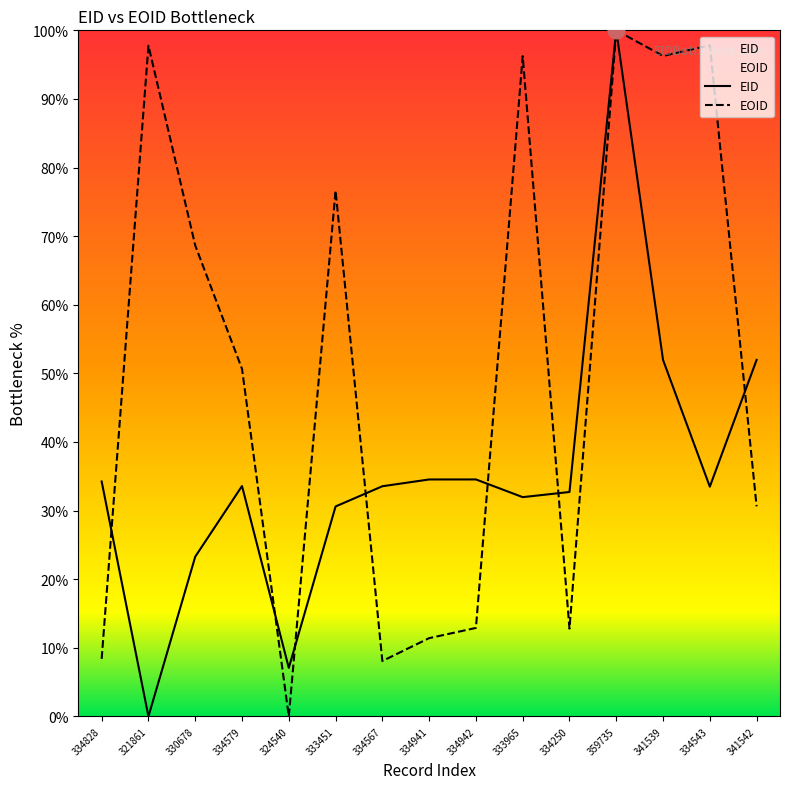

At 359735, list the series in order from smallest to largest.

EID, EOID